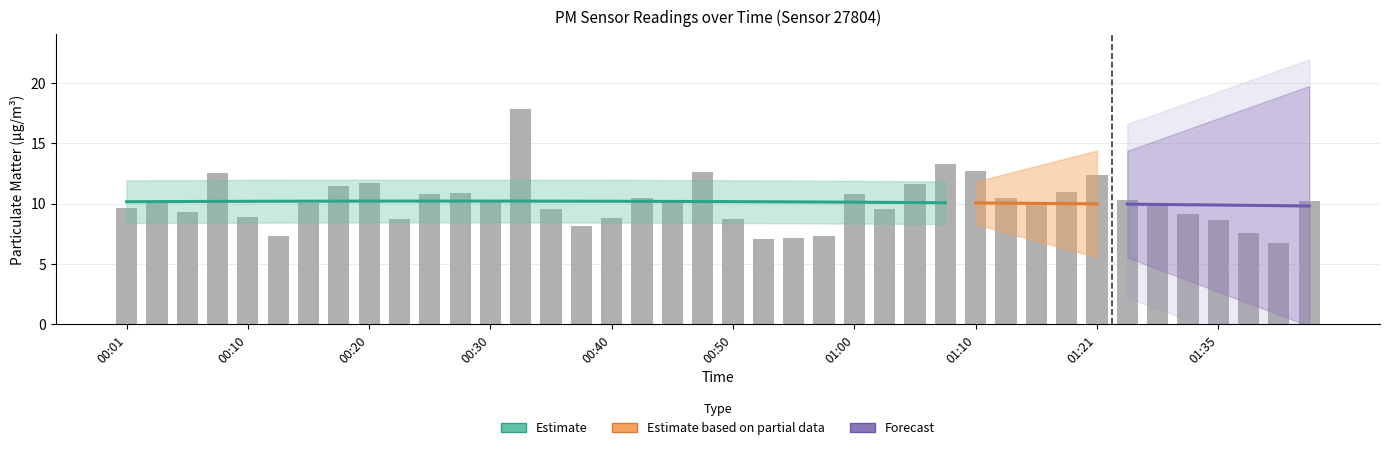

Reading left to right, what are all the values shown in this chart?

9.7	10.2	9.3	12.6	8.9	7.3	10.1	11.4	11.7	8.7	10.8	10.9	10.1	17.8	9.6	8.1	8.8	10.4	10.3	12.7	8.8	7.0	7.2	7.3	10.8	9.5	11.7	13.3	12.7	10.4	9.9	10.9	12.4	10.3	10.1	9.1	8.7	7.6	6.8	10.2